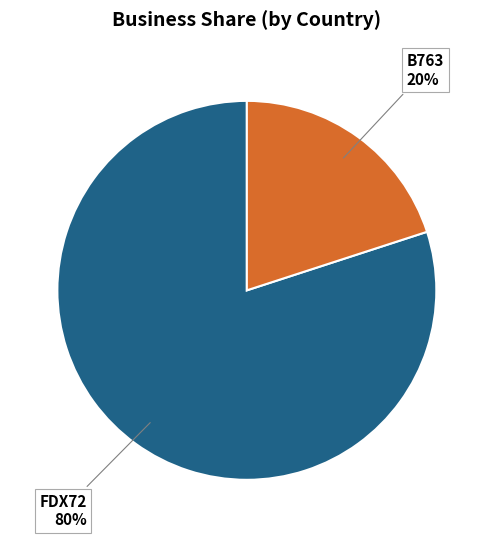

To the nearest percent, what is the average slice percentage?

50%